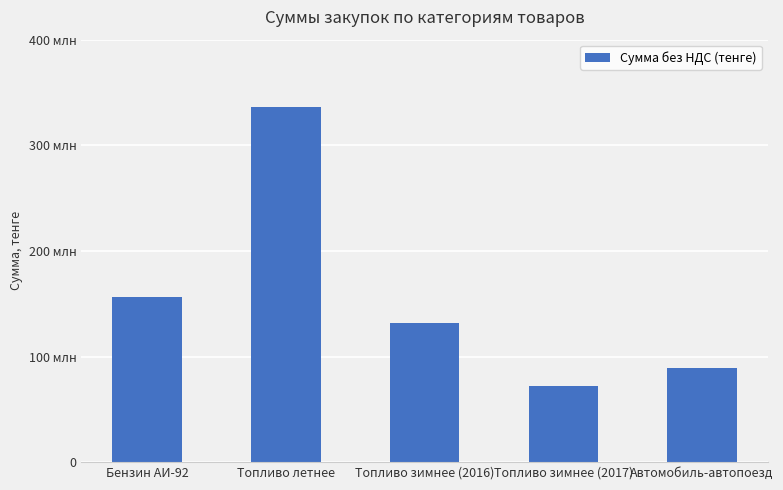

List the labels in order of value, smallest first.

Топливо зимнее (2017), Автомобиль-автопоезд, Топливо зимнее (2016), Бензин АИ-92, Топливо летнее